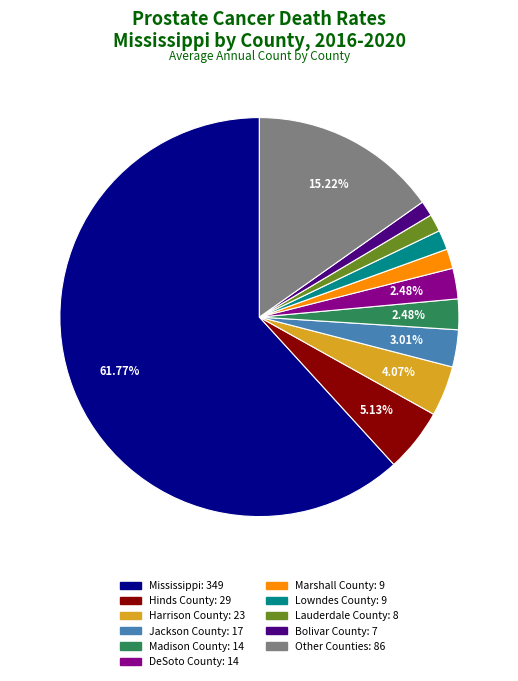

Is there any slice that represents more than half of the pie?

Yes